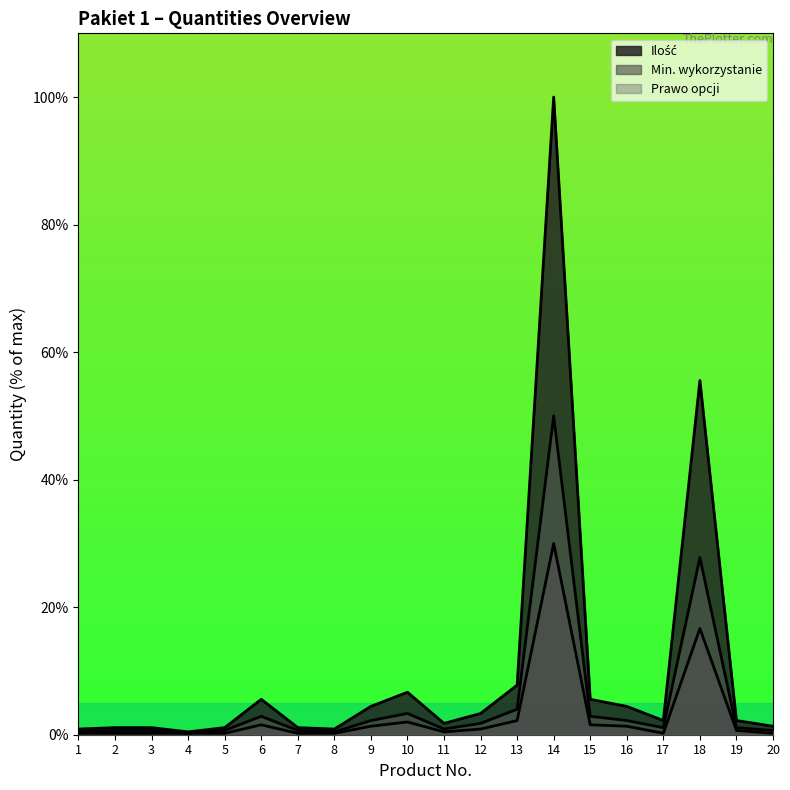

Rank the series at 12 from lowest to highest value.

Min. wykorzystanie, Prawo opcji, Ilość